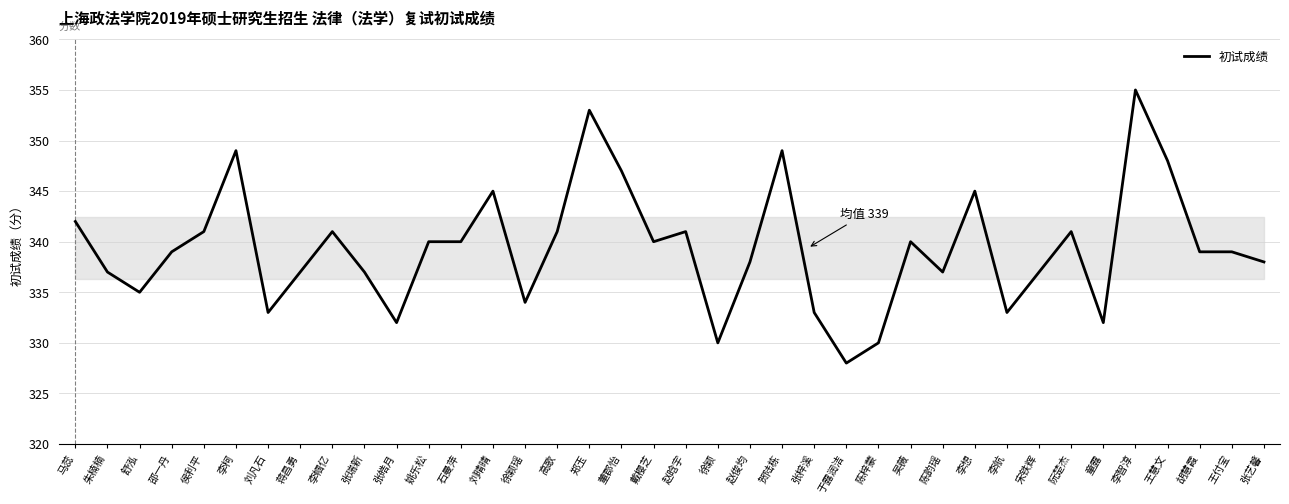

What is the minimum value shown in the chart?

328